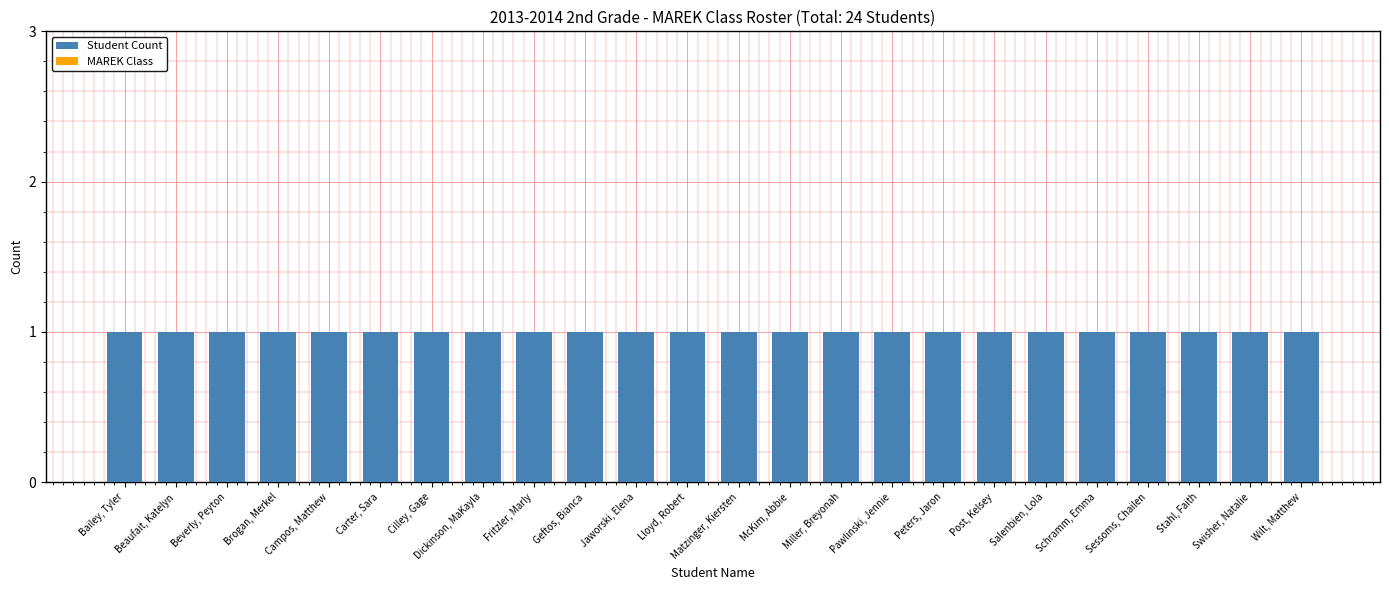

Which category has the lowest value in the MAREK Class series?

Bailey, Tyler